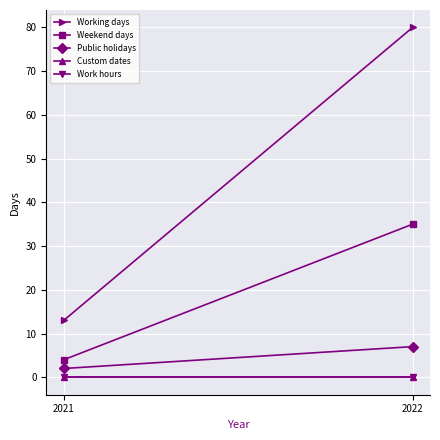

Count the number of data series in this chart.

5